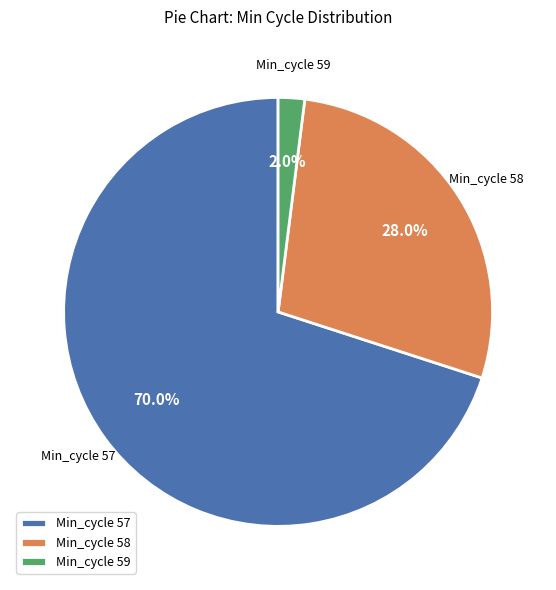

Is Min_cycle 59 the majority of the pie?

No